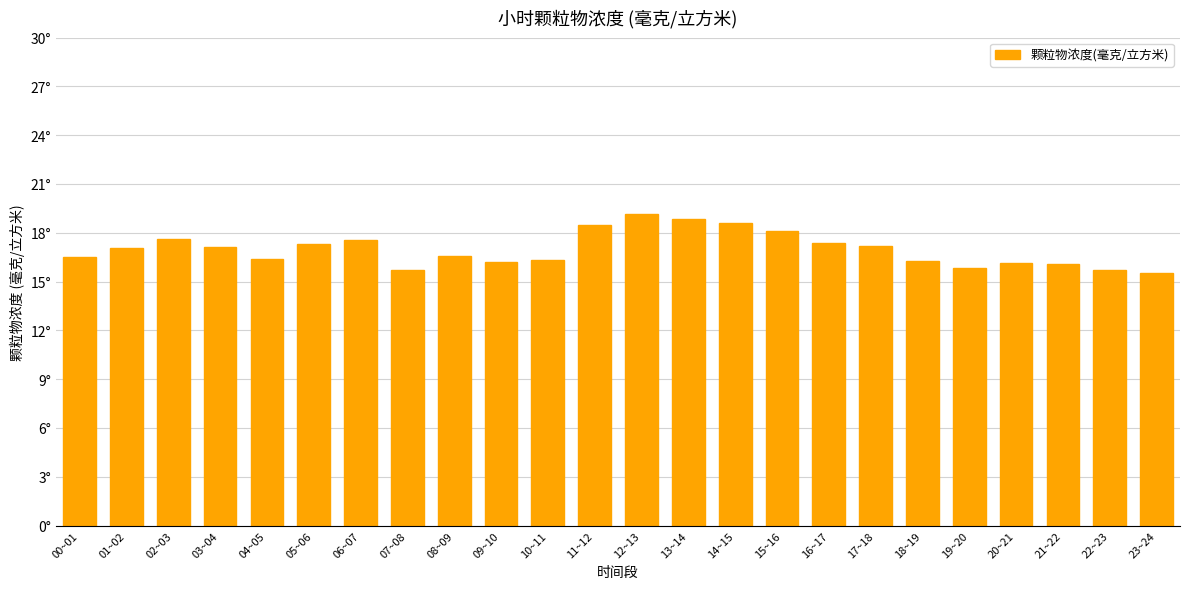

What is the average value?

17.0